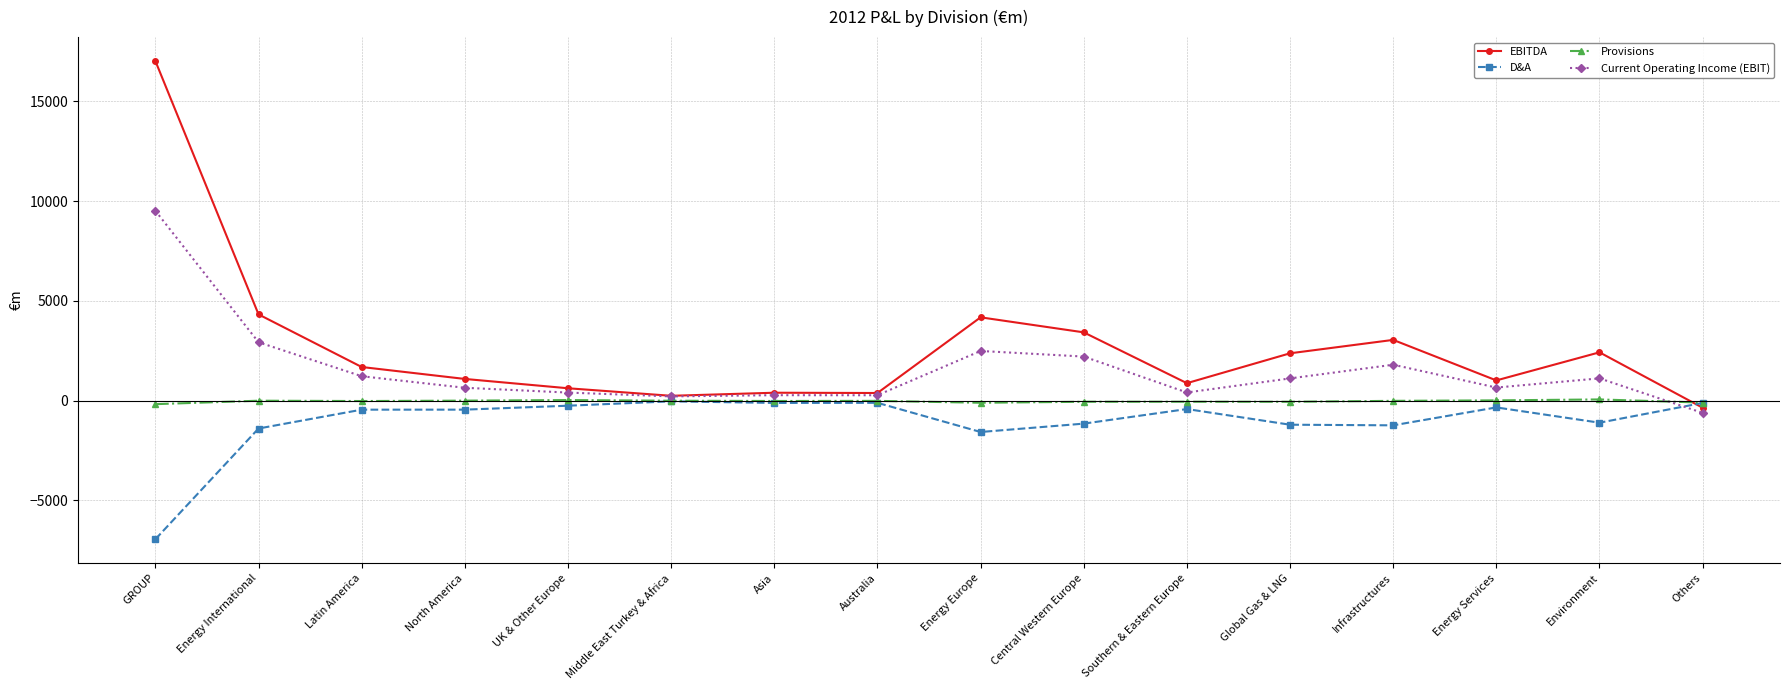

Where is Current Operating Income (EBIT) nearest to the value 4455?

Energy International